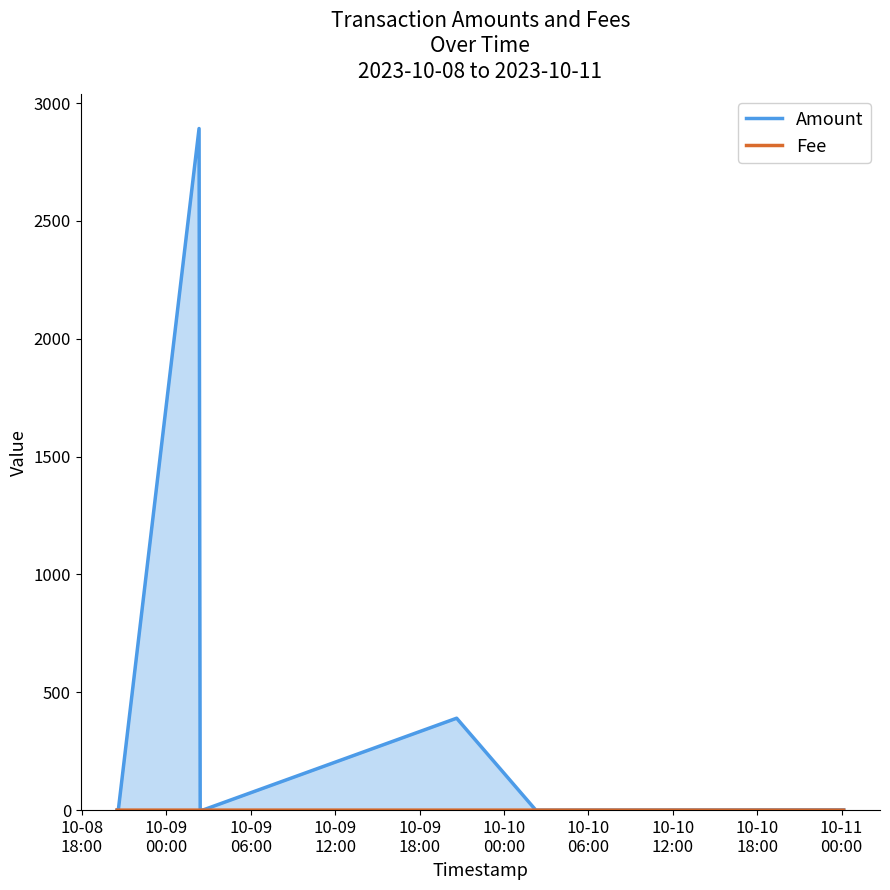

How many times do Amount and Fee cross each other?

5